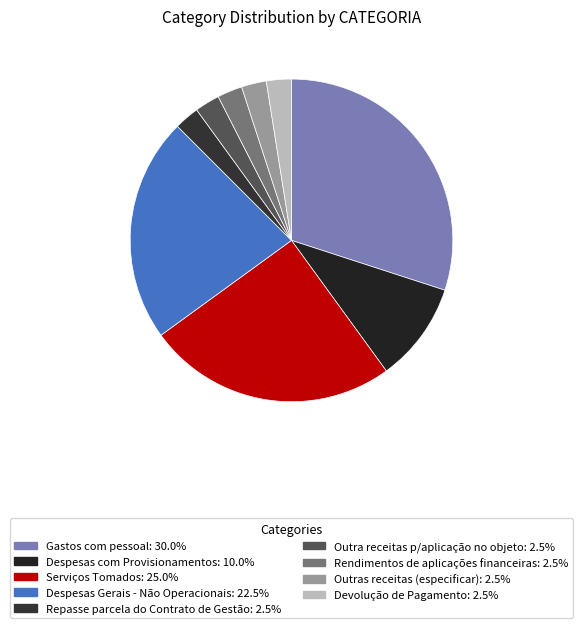

What is the ratio of the value at Outras receitas (especificar) to the value at Devolução de Pagamento?

1.0